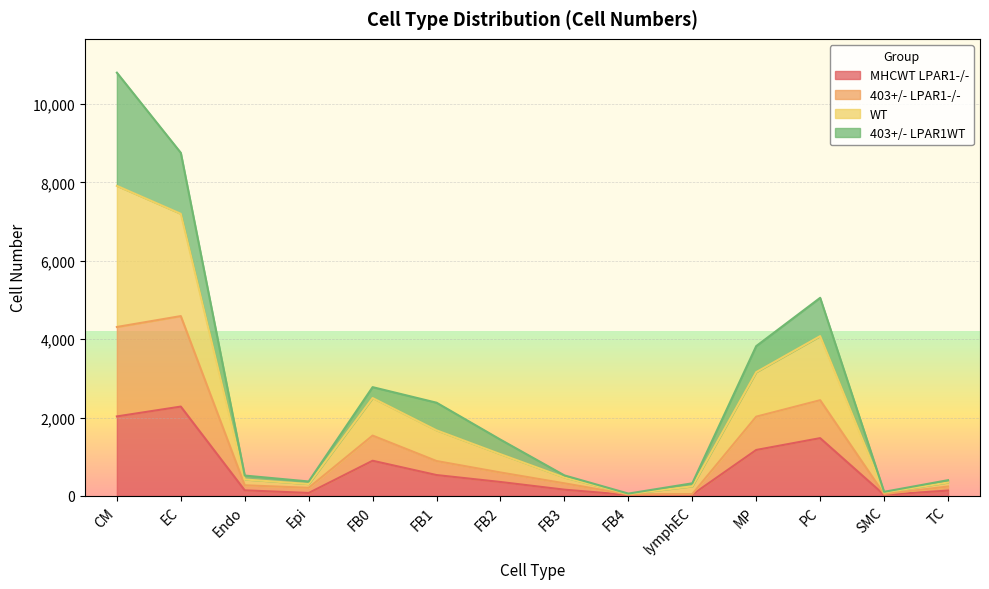

What is the label of the 10th point from the right?

FB0